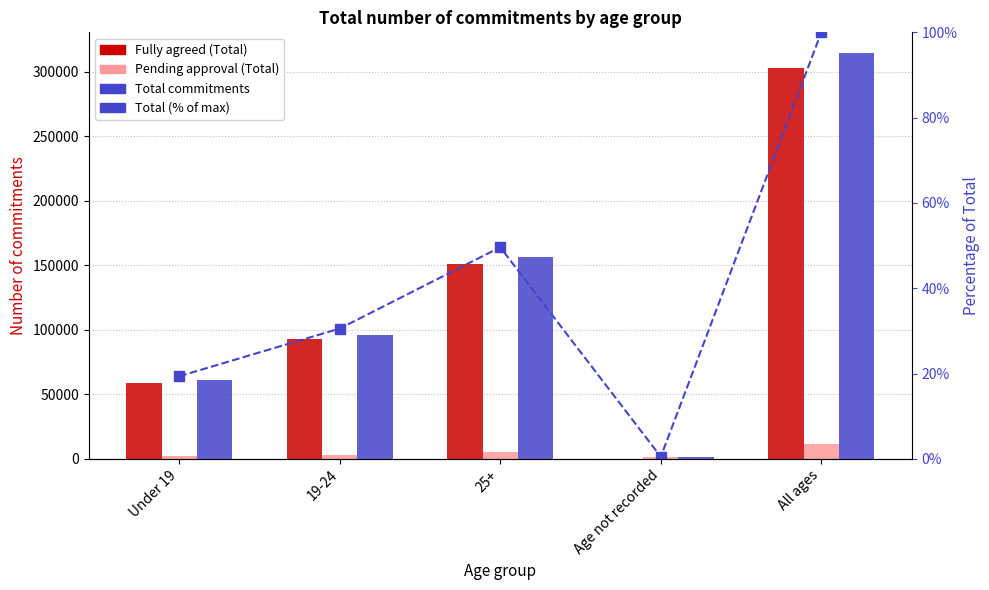

What value does the Total commitments series have at Age not recorded?

1500.0